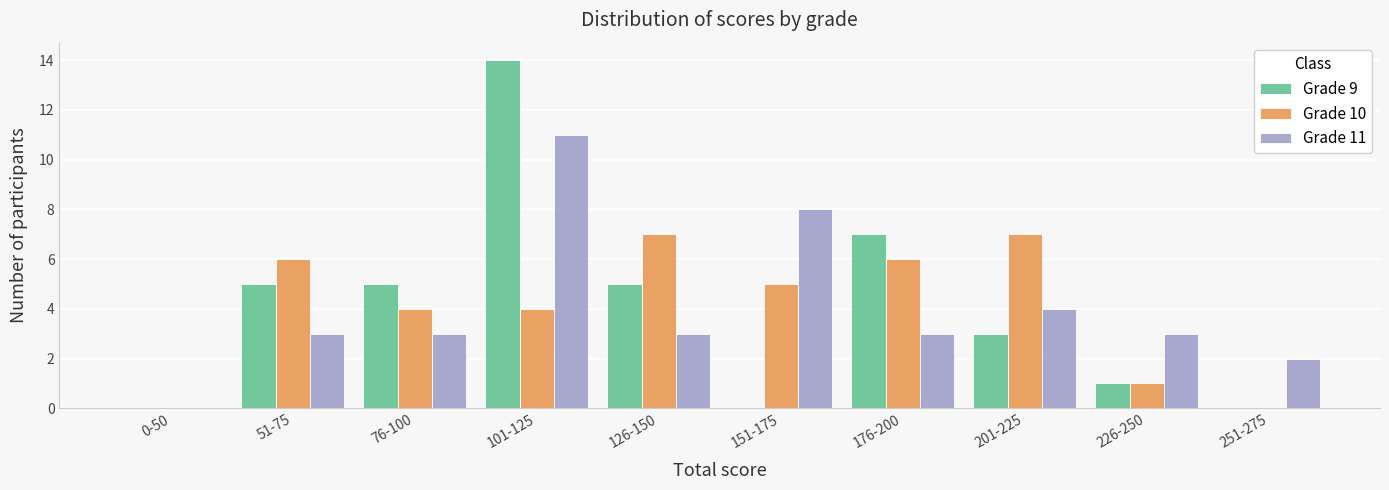

What are all the series names shown in the legend?

Grade 9, Grade 10, Grade 11